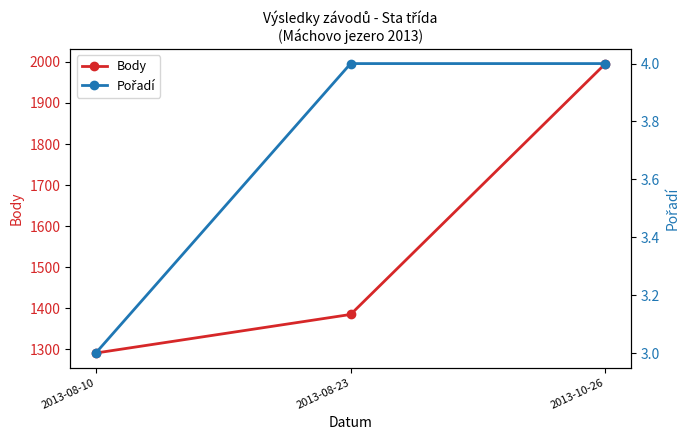

Reading left to right, extract all data points from this chart.

Body: 1291	1385	1996
Pořadí: 3	4	4